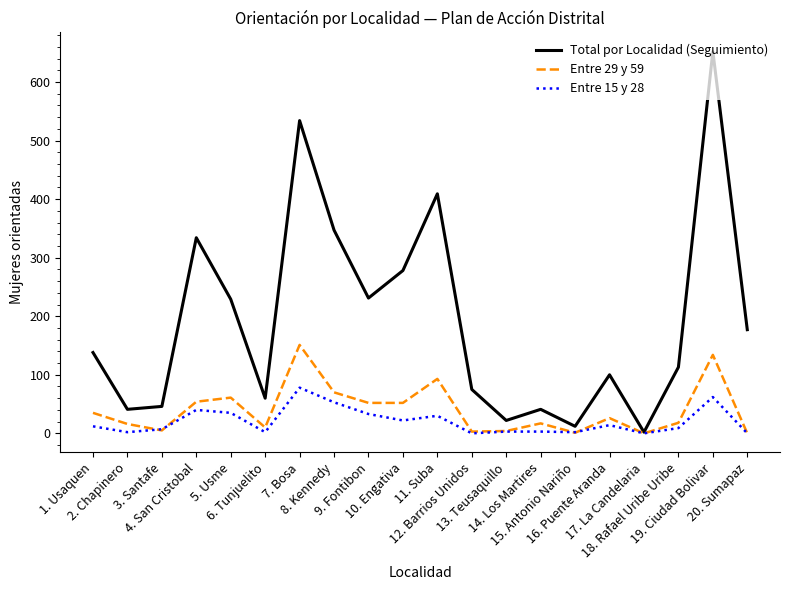

What is the average value of the Entre 29 y 59 series?

40